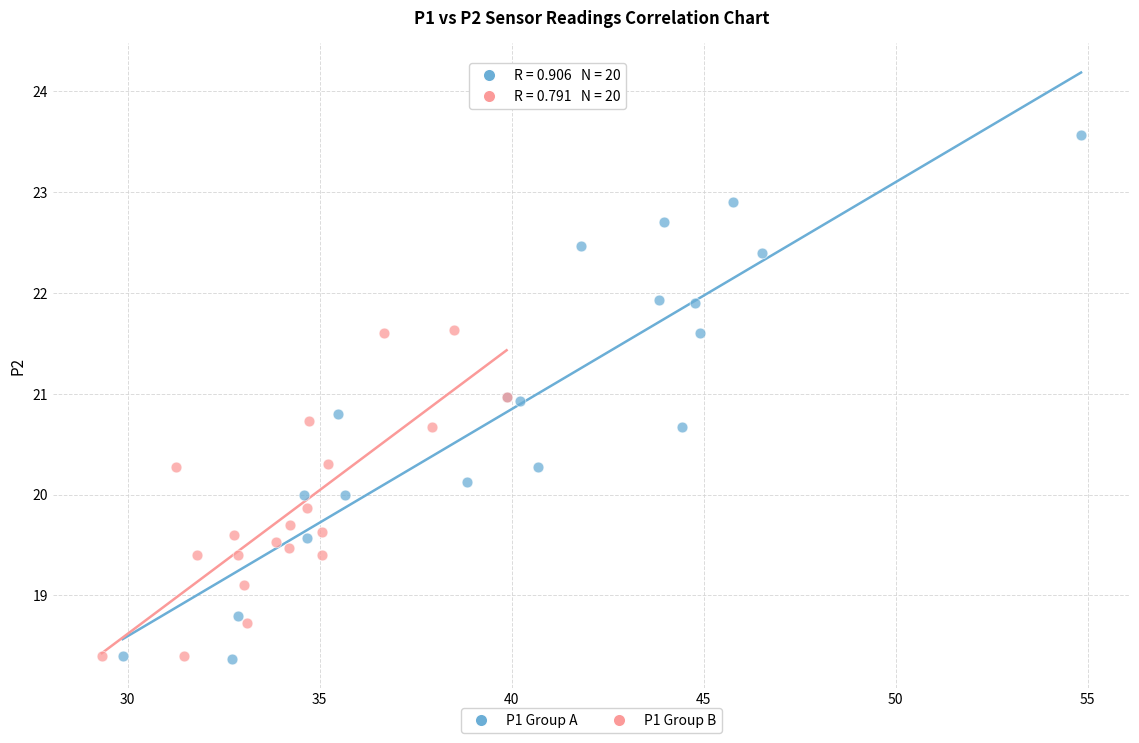

What are all the series names shown in the legend?

P1 Group A, P1 Group B